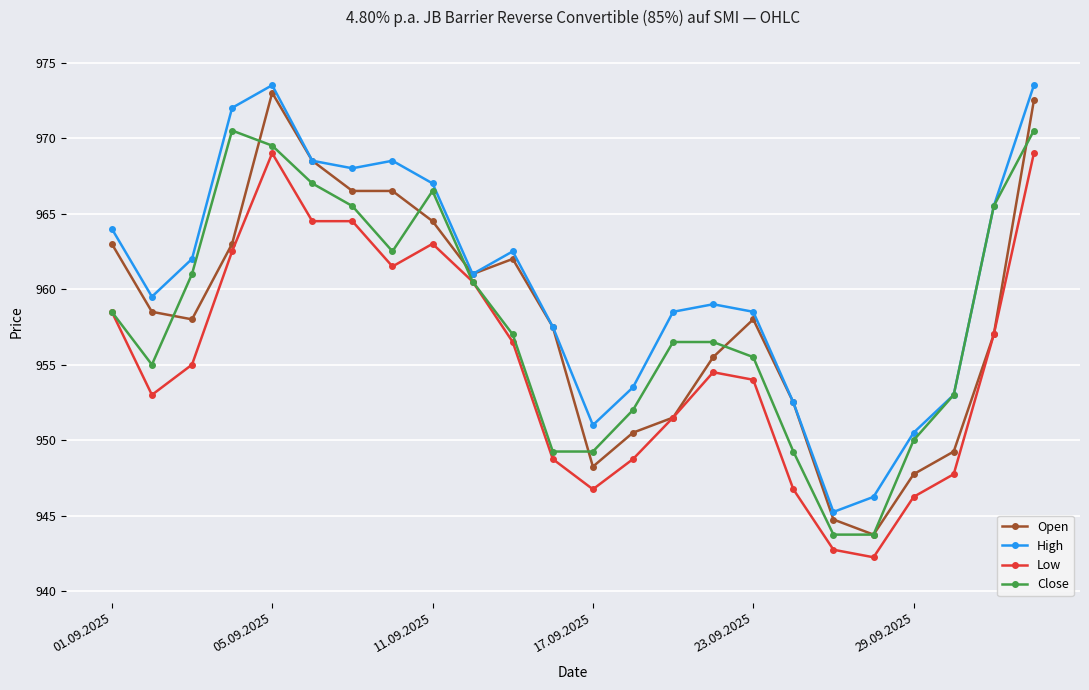

Rank the series by their maximum value, from highest to lowest.

High, Open, Close, Low